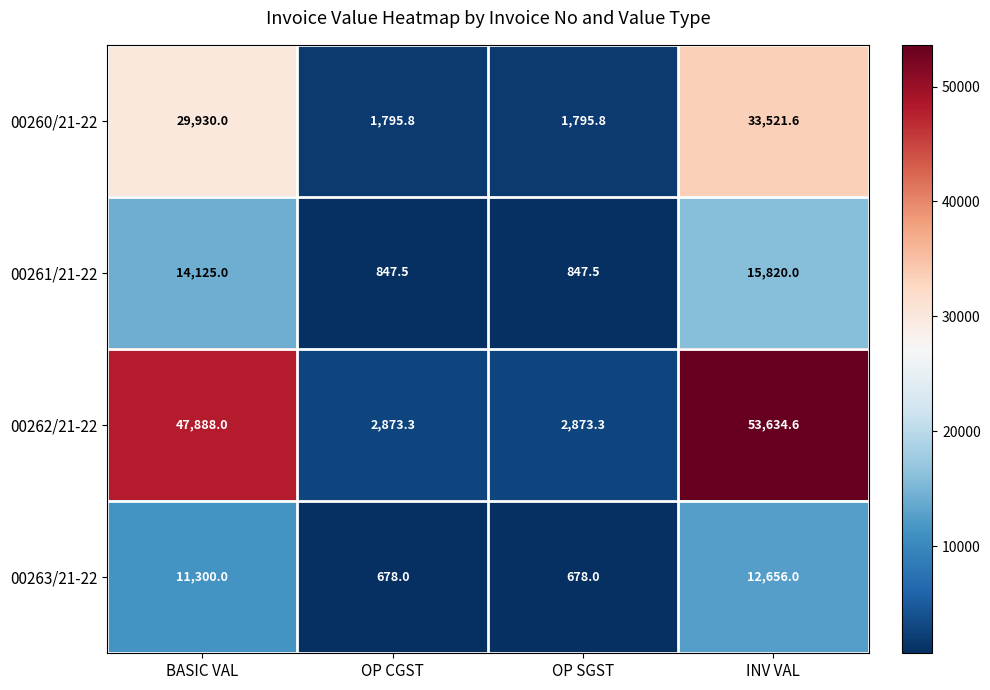

At which category is the sum across all series the highest?

INV VAL